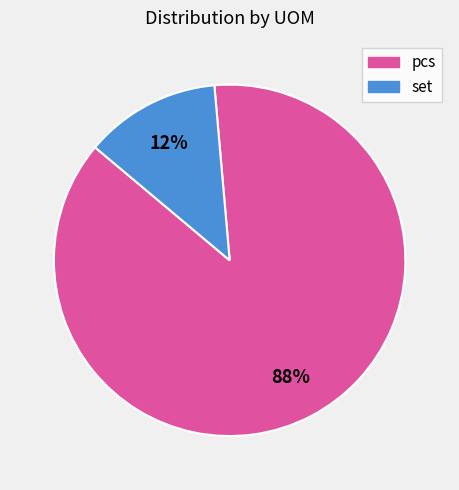

Which has a higher value, set or pcs?

pcs